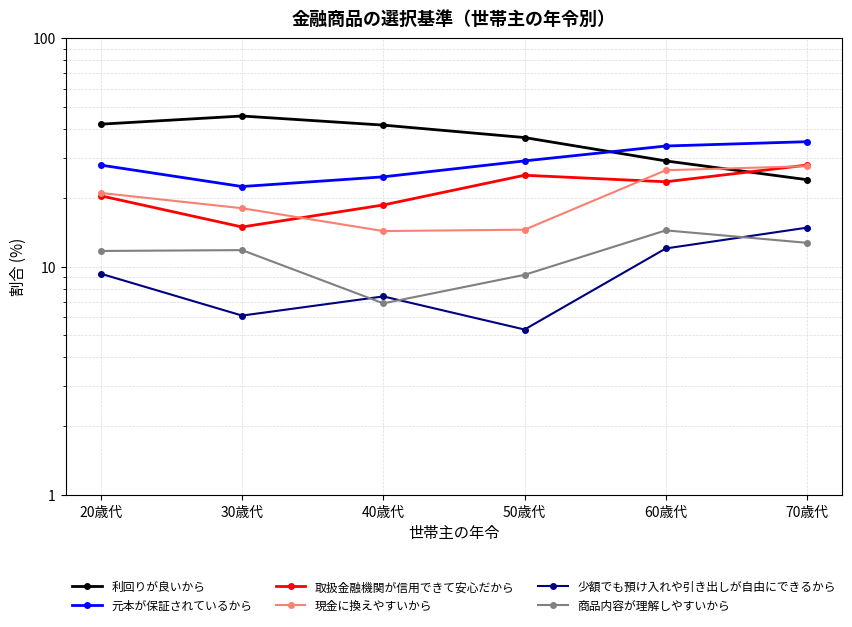

Rank the categories by 商品内容が理解しやすいから value from highest to lowest.

60歳代, 70歳代, 30歳代, 20歳代, 50歳代, 40歳代